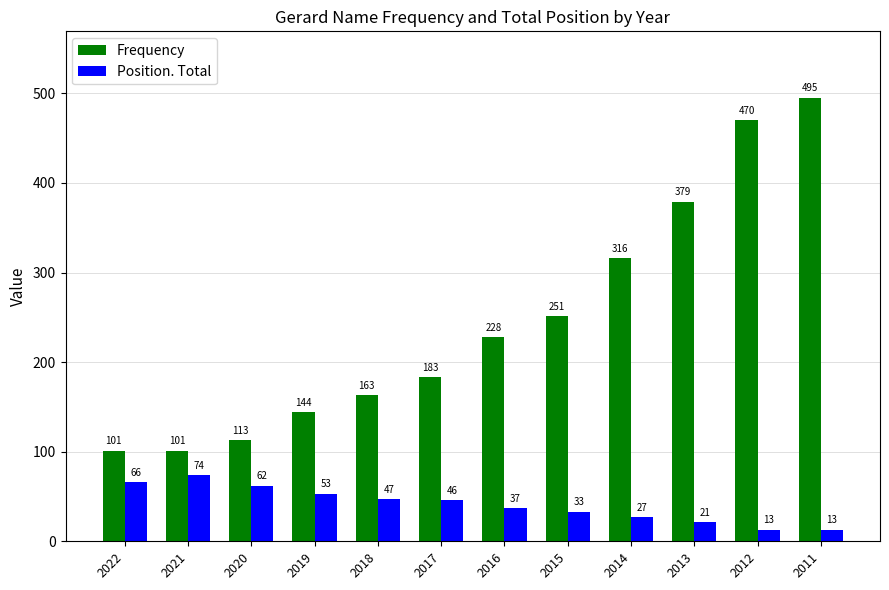

What is the total value across all series at 2015?

284